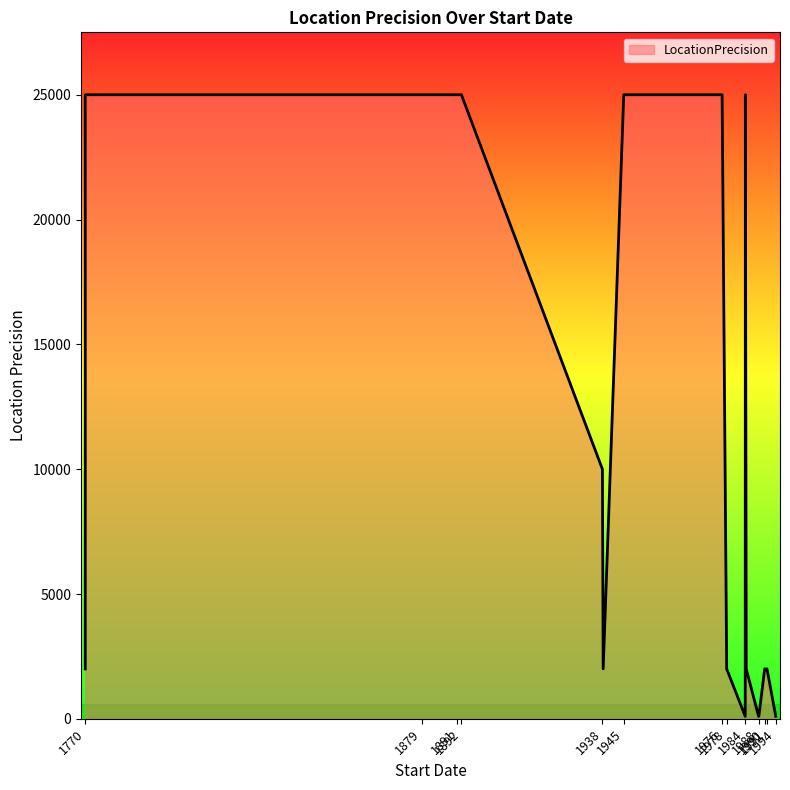

What is the approximate value at 1891-03-01?

25000